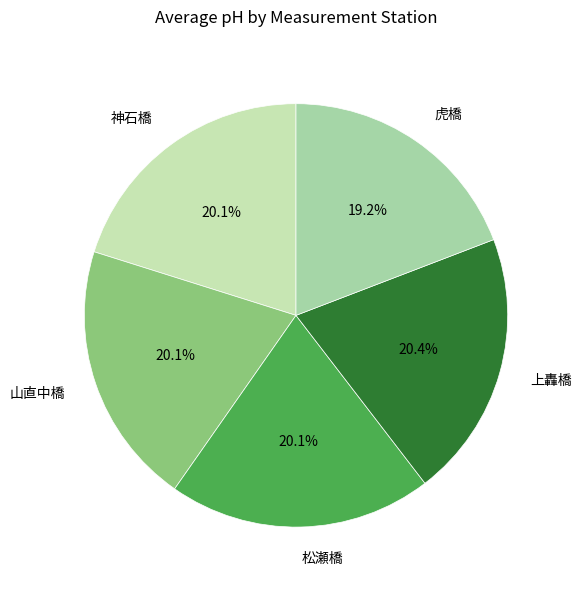

Does 上轟橋 account for over 50% of the chart?

No